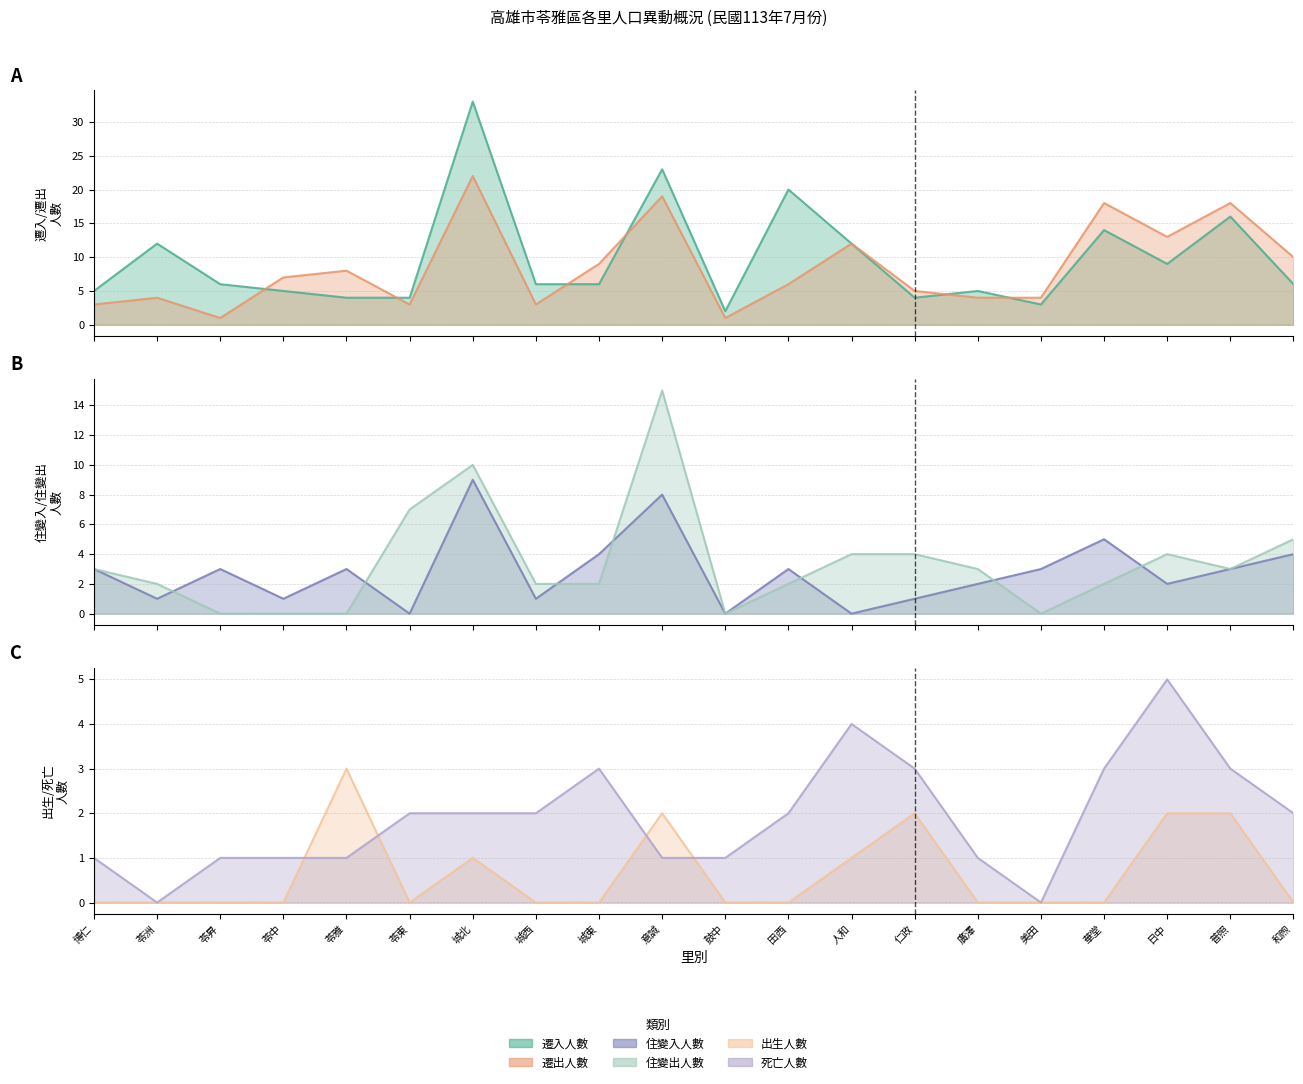

Is the value of 住變入人數 at 苓中 greater than the value of 住變出人數 at 苓昇?

Yes